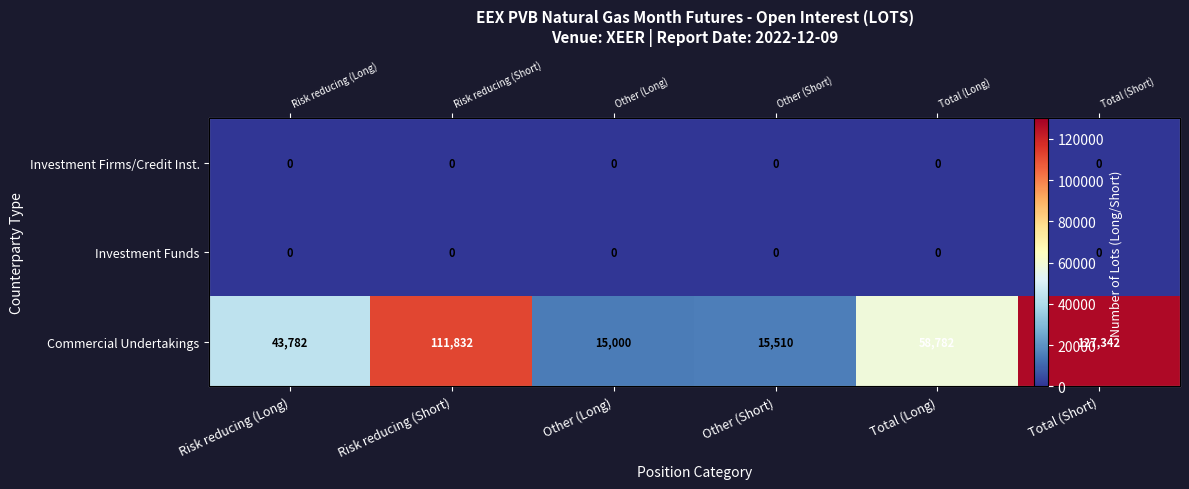

Rank the series at Total (Long) from lowest to highest value.

Investment Firms/Credit Inst., Investment Funds, Commercial Undertakings